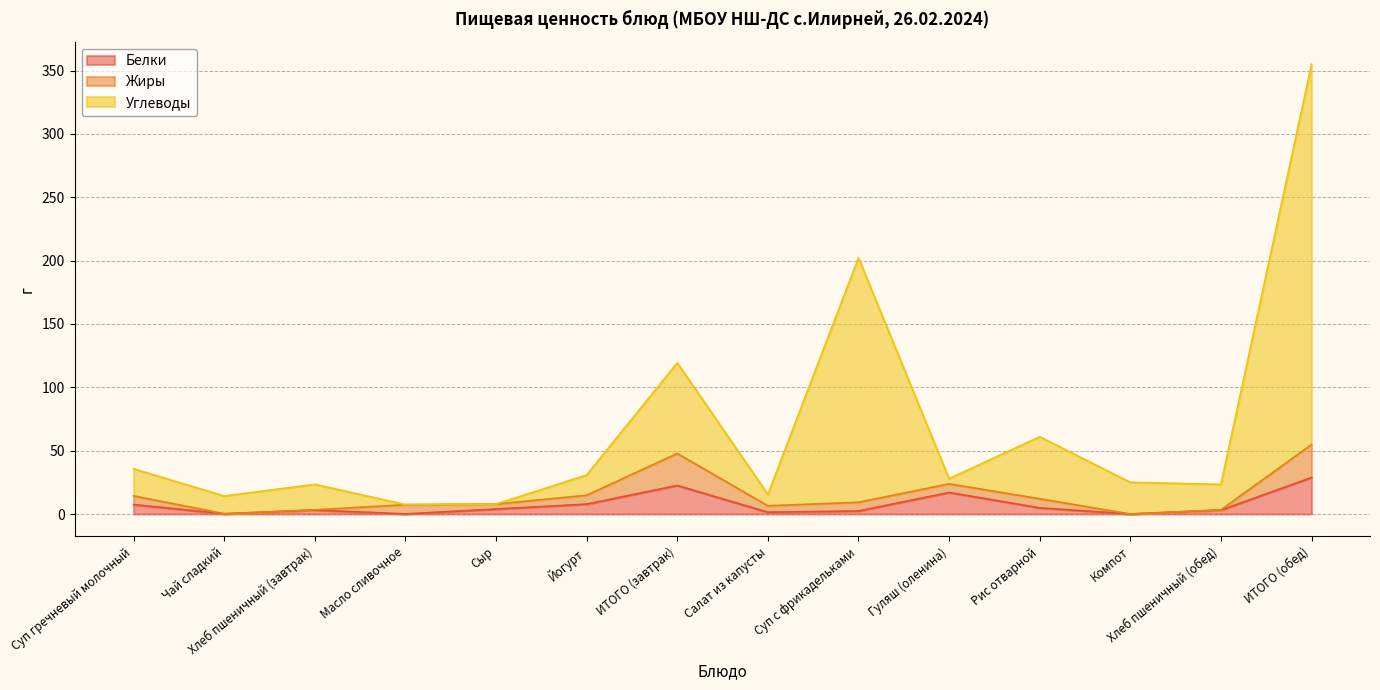

The value of Белки at ИТОГО (обед) is 47.6. True or false?

False